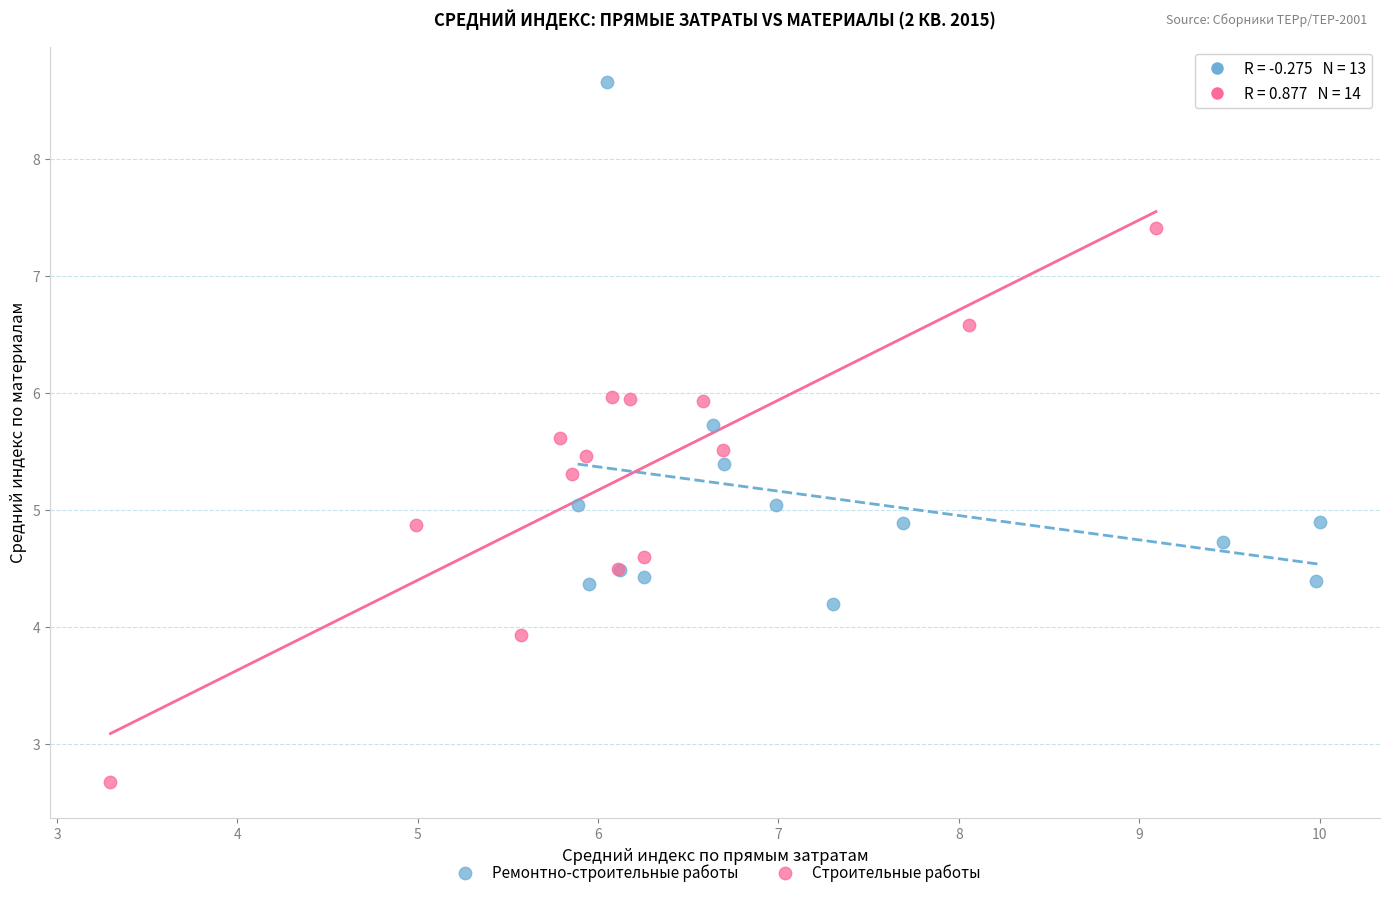

Which series reaches the minimum Y coordinate?

Строительные работы